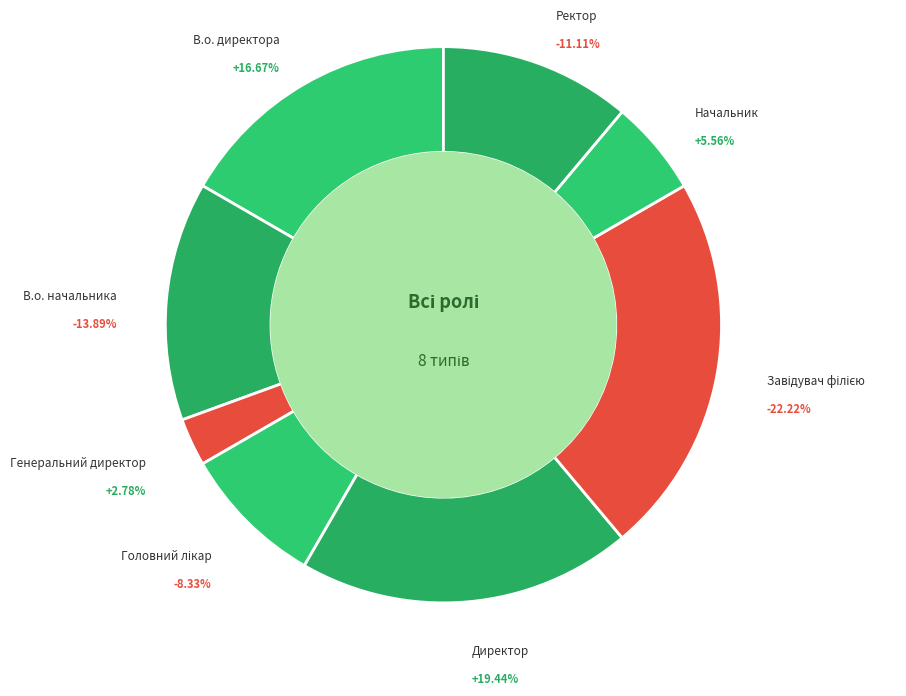

Combined, do В.о. директора and Завідувач філією account for over 50%?

No